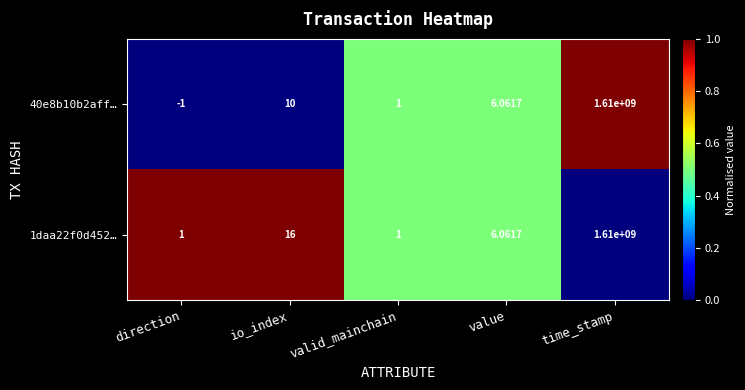

At which category is the sum across all series the highest?

time_stamp